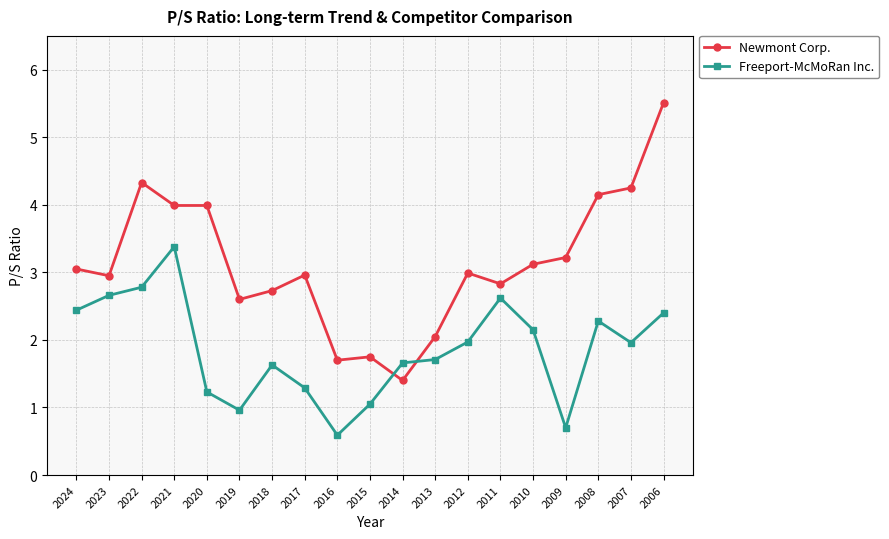

Is the value of Freeport-McMoRan Inc. at 2022 greater than the value of Newmont Corp. at 2008?

No